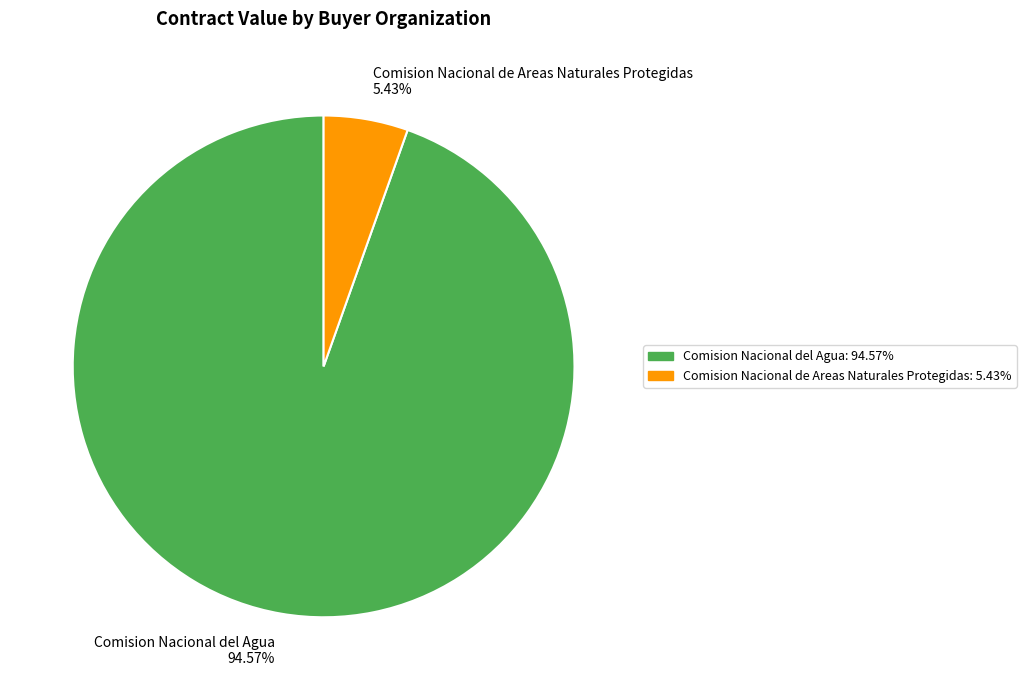

To the nearest percent, what is the difference between the Comision Nacional del Agua and Comision Nacional de Areas Naturales Protegidas slice percentages?

89%